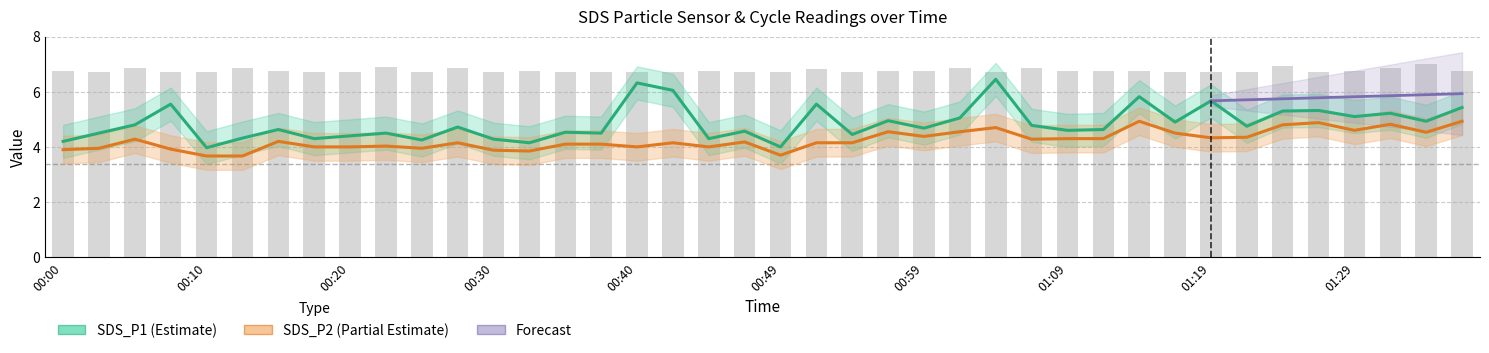

Reading left to right, what are all the values shown in this chart?

SDS_P1: 4.2	4.5	4.8	5.5	4.0	4.3	4.6	4.3	4.4	4.5	4.2	4.7	4.3	4.2	4.5	4.5	6.3	6.0	4.3	4.6	4.0	5.5	4.5	5.0	4.7	5.0	6.5	4.8	4.6	4.6	5.8	4.9	5.7	4.8	5.3	5.3	5.1	5.2	4.9	5.4
SDS_P2: 3.9	4.0	4.3	3.9	3.7	3.7	4.2	4.0	4.0	4.0	4.0	4.2	3.9	3.9	4.1	4.1	4.0	4.2	4.0	4.2	3.7	4.2	4.2	4.5	4.4	4.5	4.7	4.3	4.3	4.3	4.9	4.5	4.3	4.3	4.8	4.9	4.6	4.8	4.5	4.9
Max_cycle: 6.8	6.7	6.9	6.7	6.7	6.9	6.7	6.7	6.7	6.9	6.7	6.9	6.7	6.7	6.7	6.7	6.7	6.7	6.7	6.7	6.7	6.8	6.7	6.7	6.7	6.9	6.7	6.9	6.7	6.7	6.7	6.7	6.7	6.7	6.9	6.7	6.7	6.9	7.0	6.8